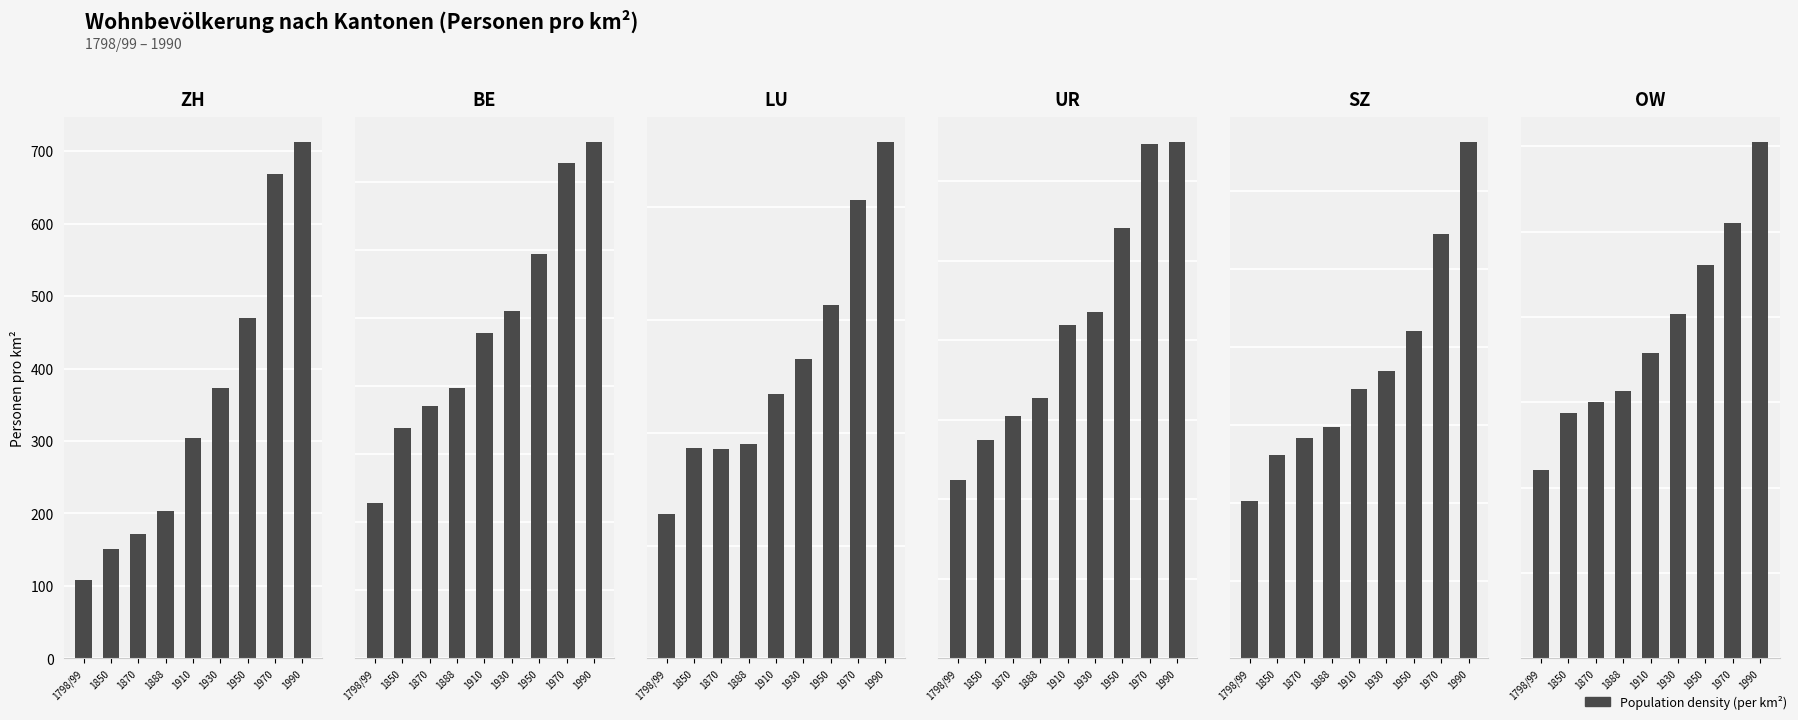

Where is BE nearest to the value 98?

1910